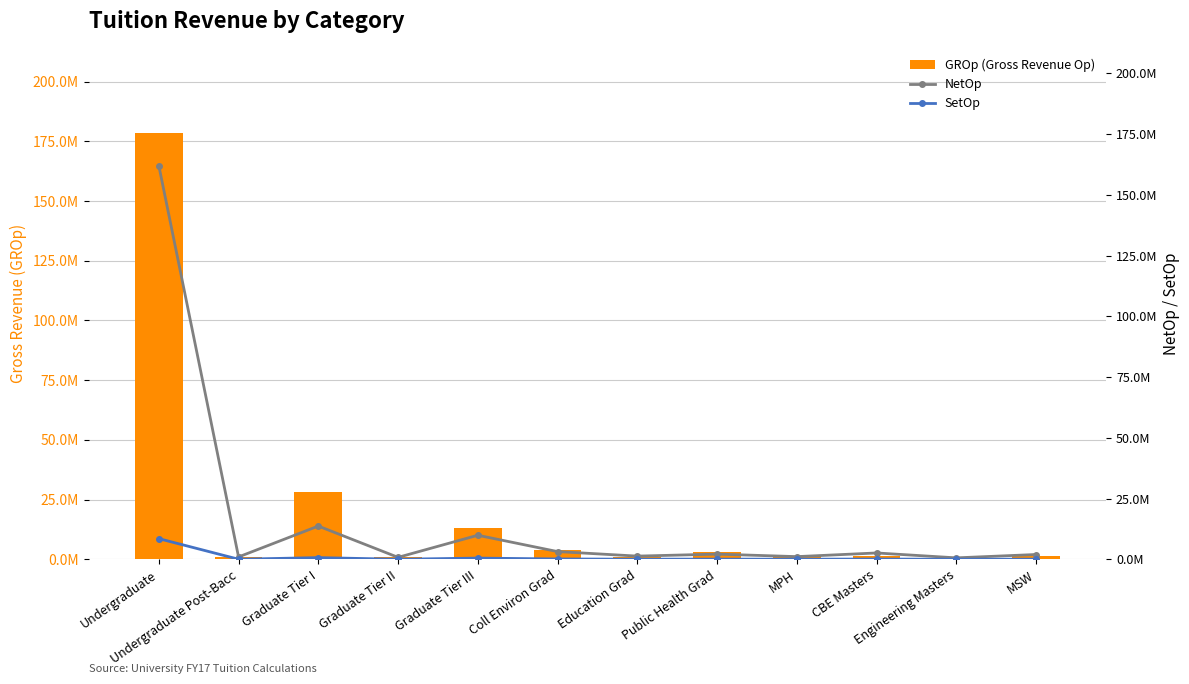

What is the difference between the GROp (Gross Revenue Op) values at MSW and Undergraduate?

177285108.9